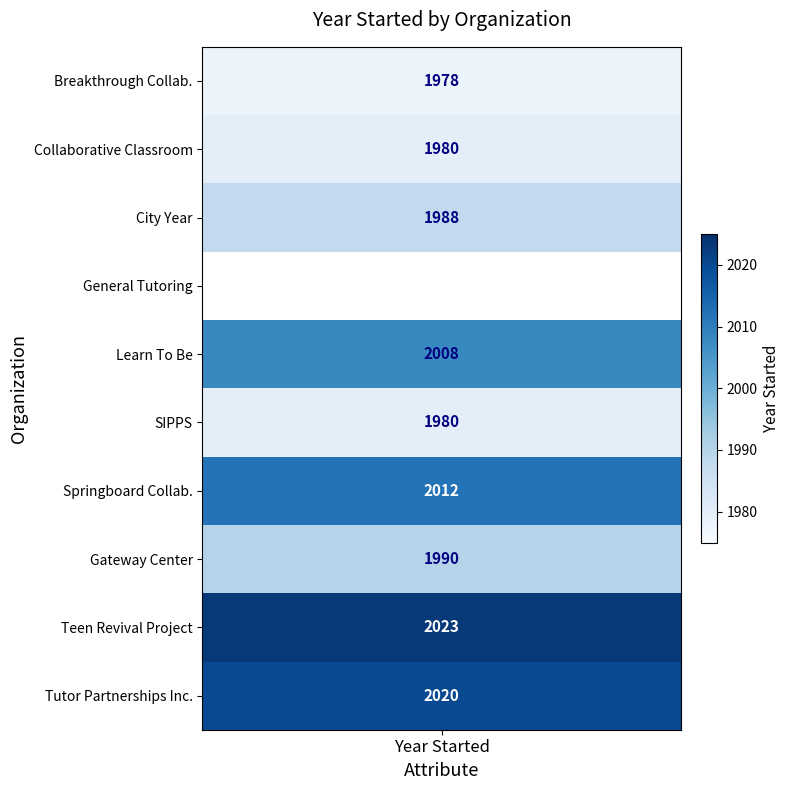

The value of The Gateway Center for Education at SIPPS is 730. True or false?

False